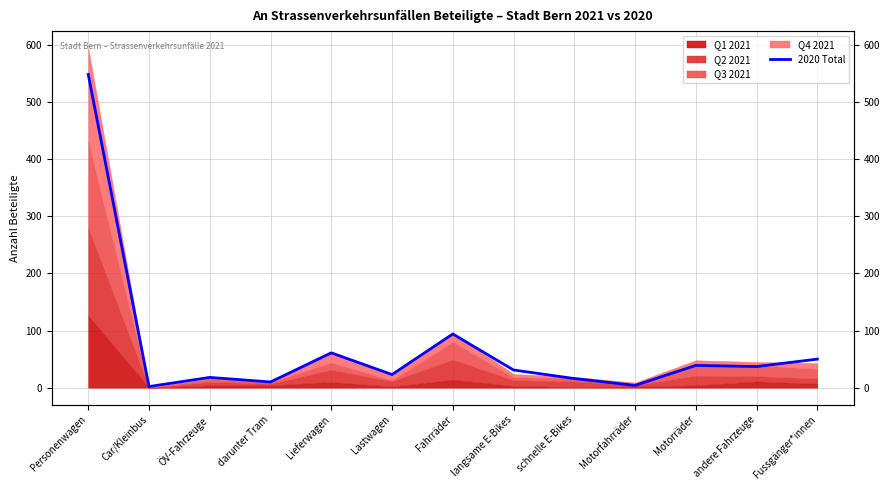

The chart shows a value of 9 at schnelle E-Bikes. True or false?

False